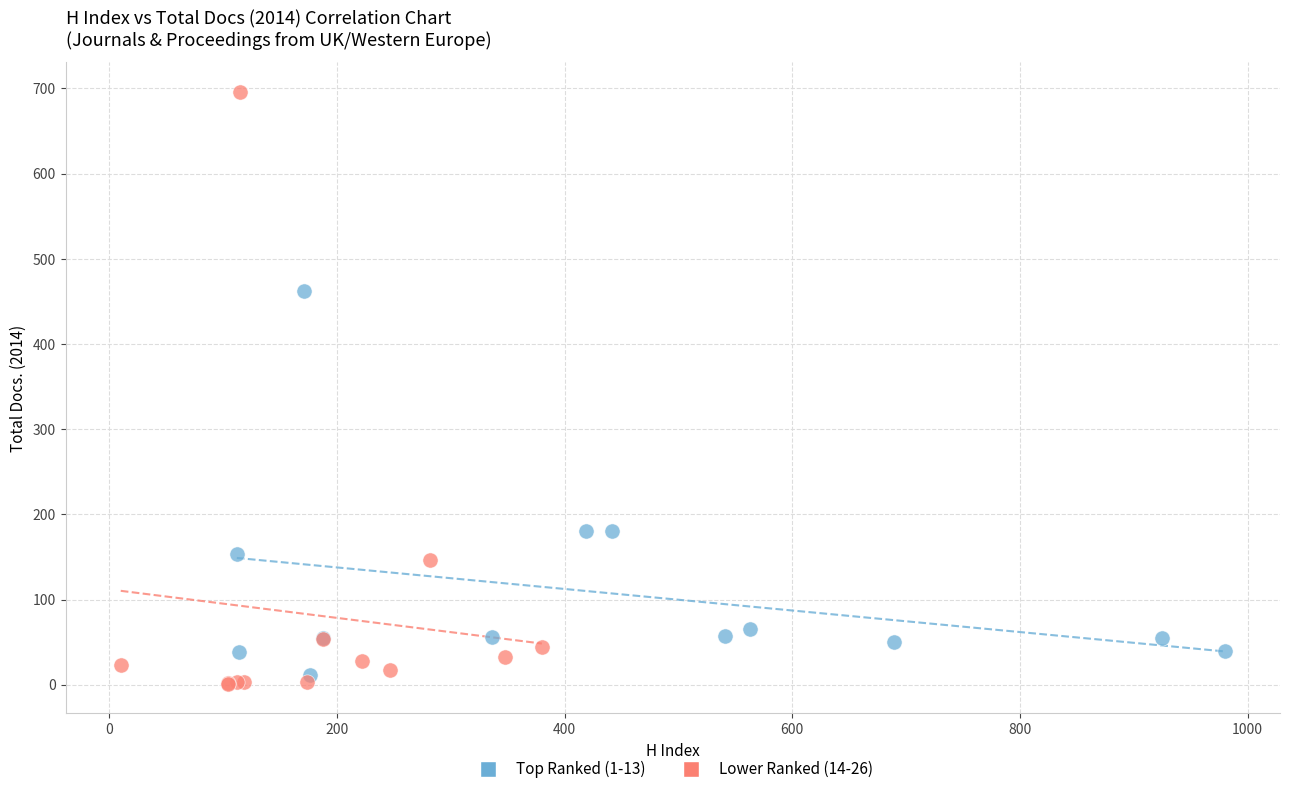

What are all the series names shown in the legend?

Top Ranked (1-13), Lower Ranked (14-26)